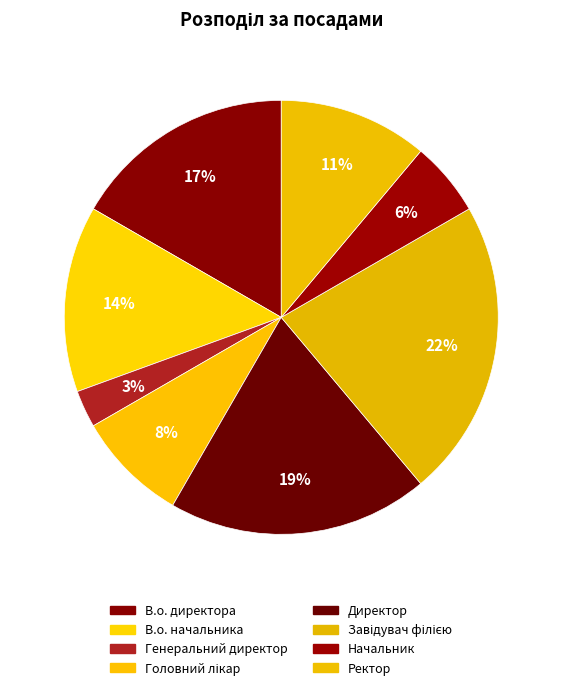

True or false: Головний лікар accounts for 8% of the total.

True